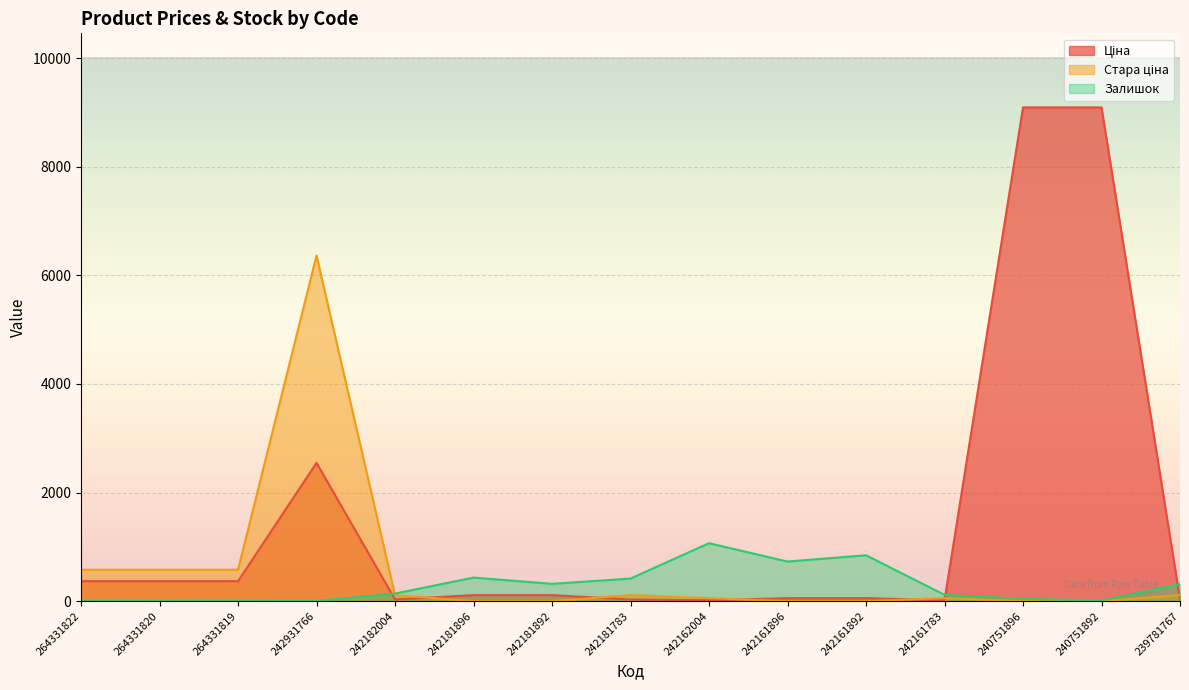

How many interior local peaks does the Ціна series have?

1